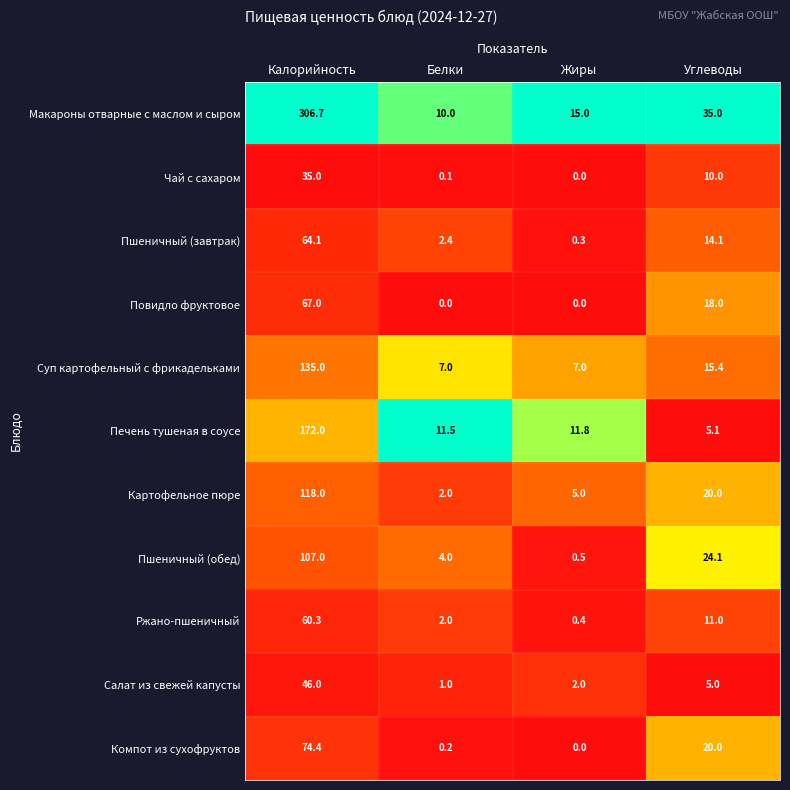

At which label does Салат из свежей капусты first exceed 5?

Калорийность